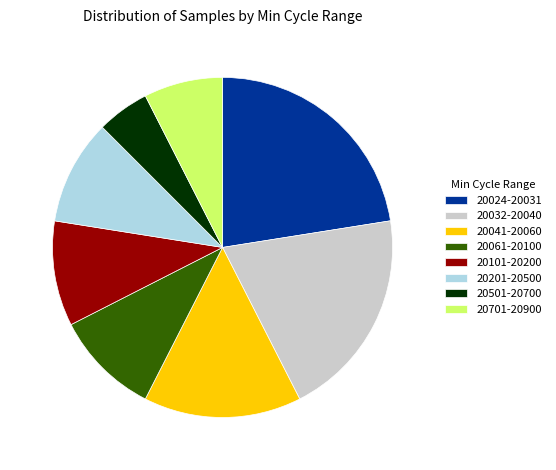

How many slices are in this pie chart?

8